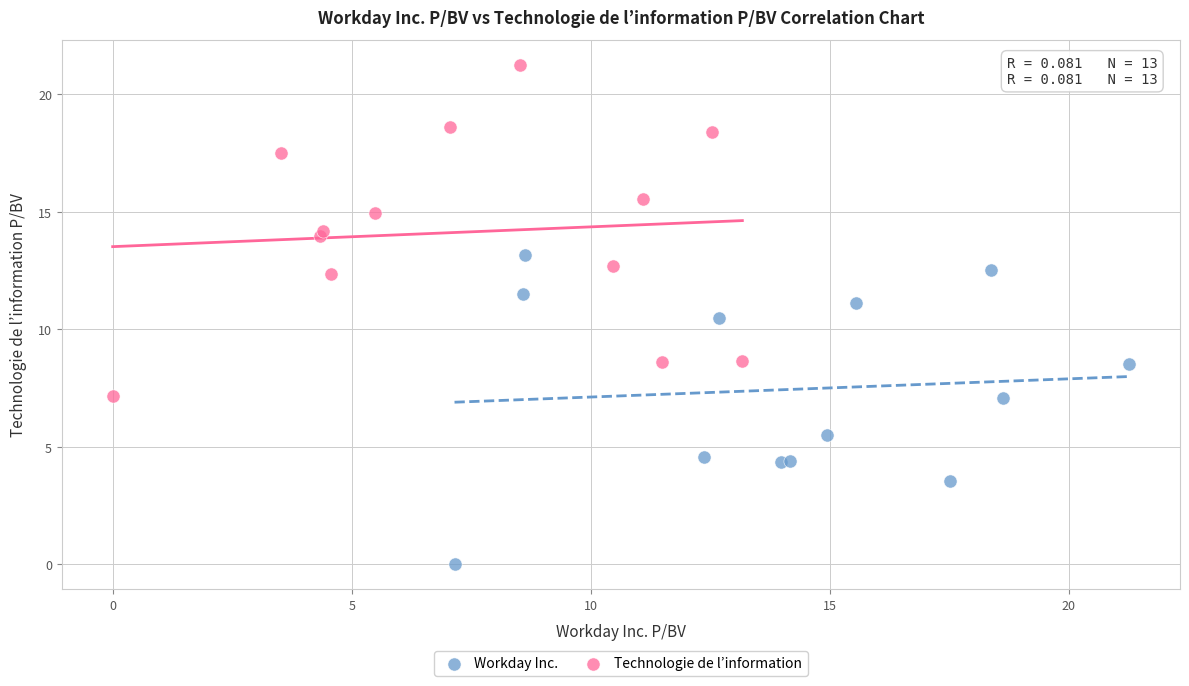

Which series has the largest Y range (max minus min)?

Technologie de l’information